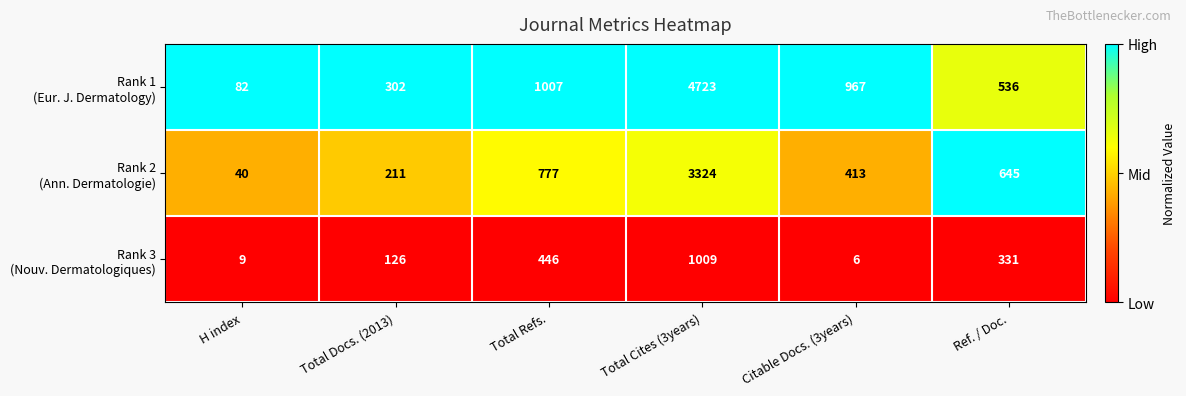

Which category has the highest value across all series?

Total Cites (3years)